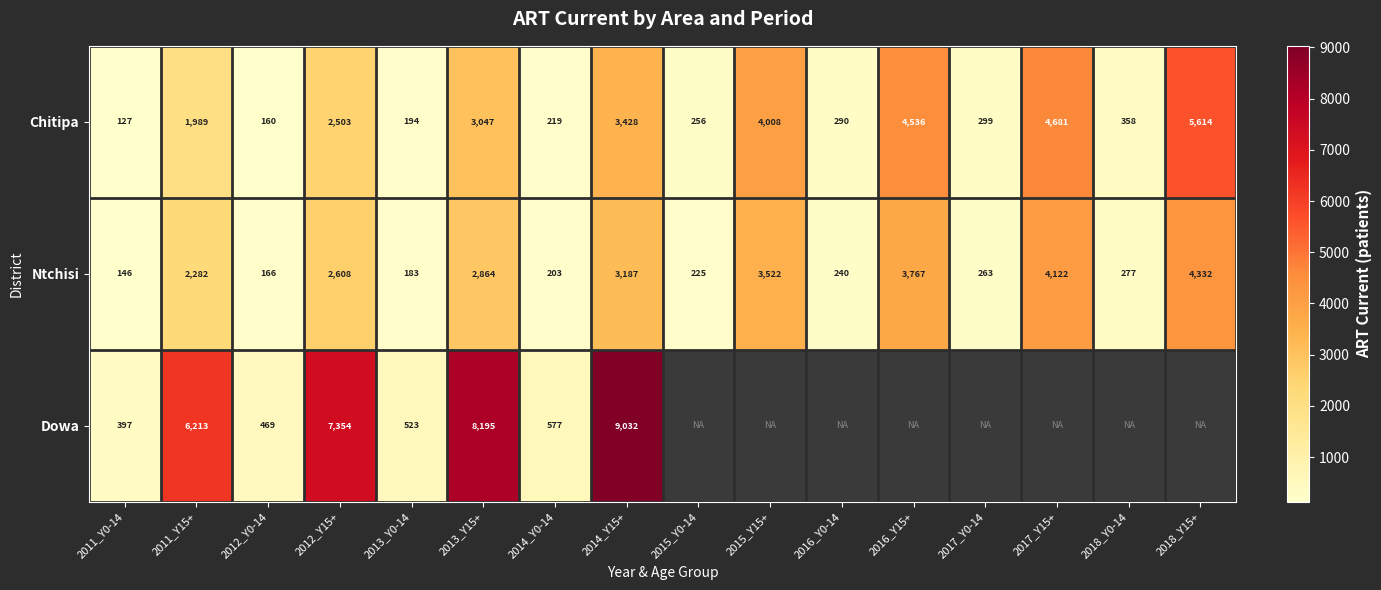

What is the highest value of the Chitipa series?

5614